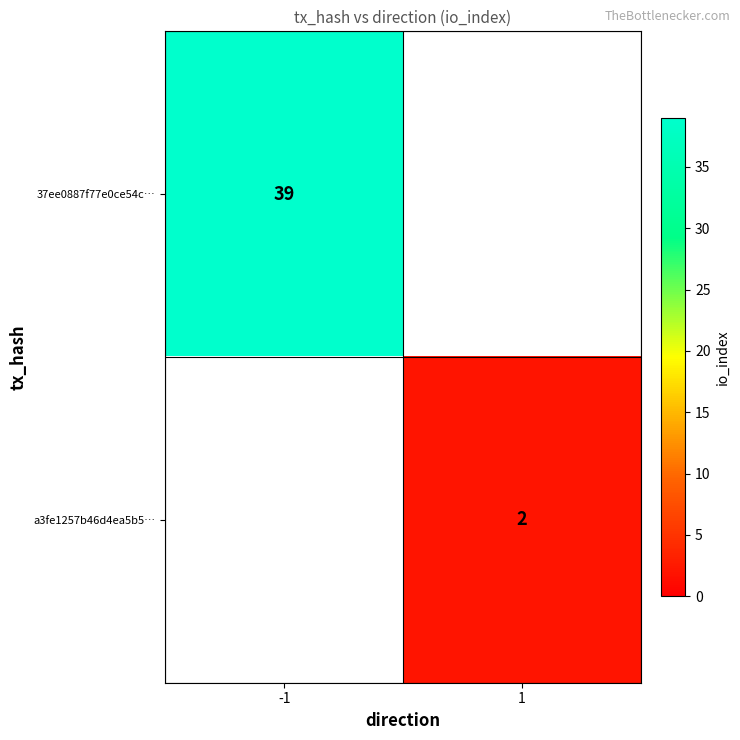

Is the value of 37ee0887f77e0ce54c… at -1 greater than the value of a3fe1257b46d4ea5b5… at 1?

Yes